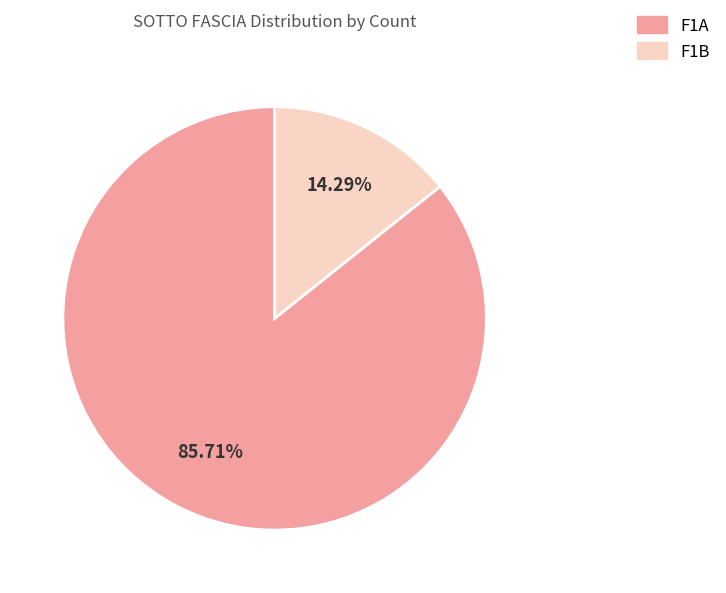

To the nearest percent, what percentage of the pie is F1A?

86%